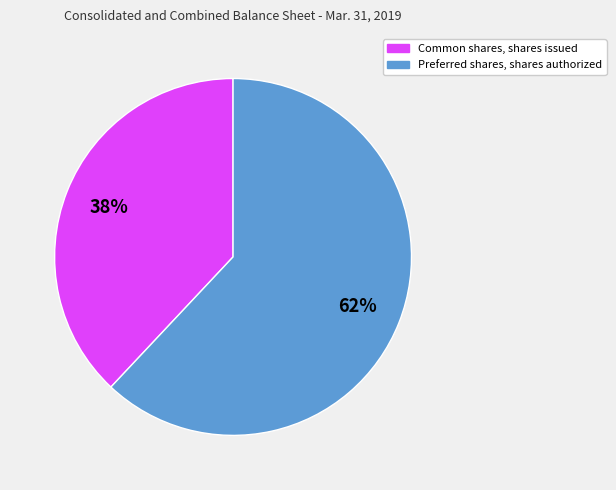

What is the smallest slice in the pie chart?

Common shares, shares issued